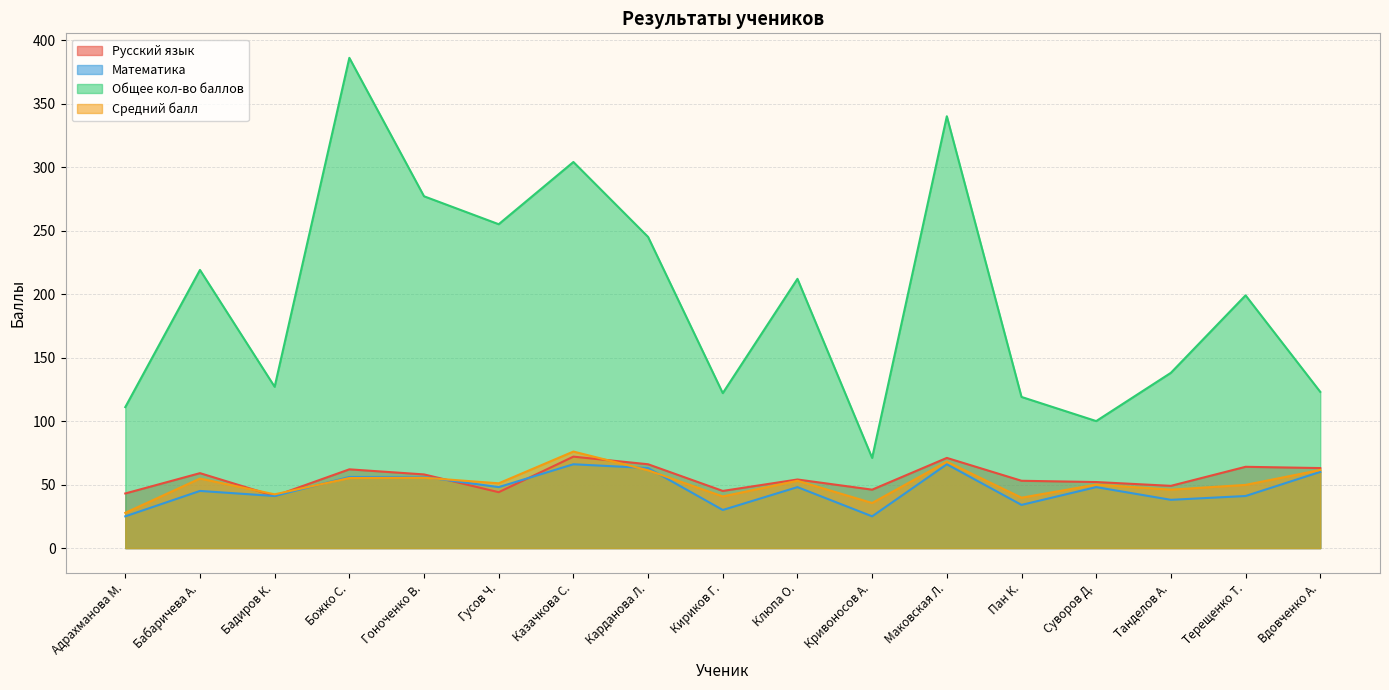

What is the sum of all Общее кол-во баллов values?

3348.0